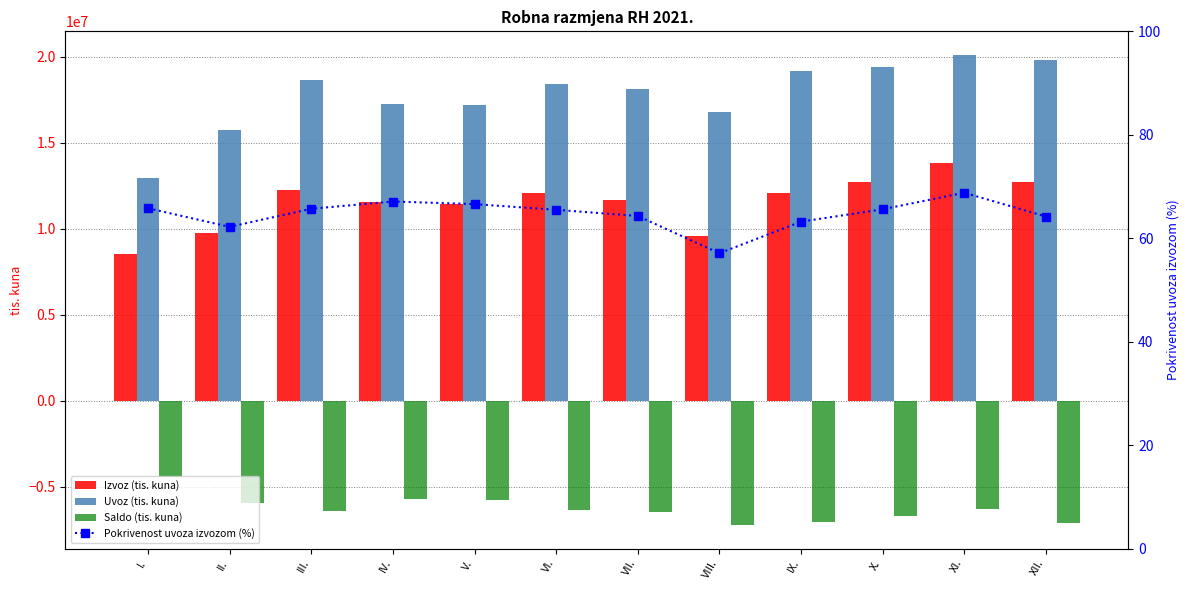

What position from the left is VIII.?

8